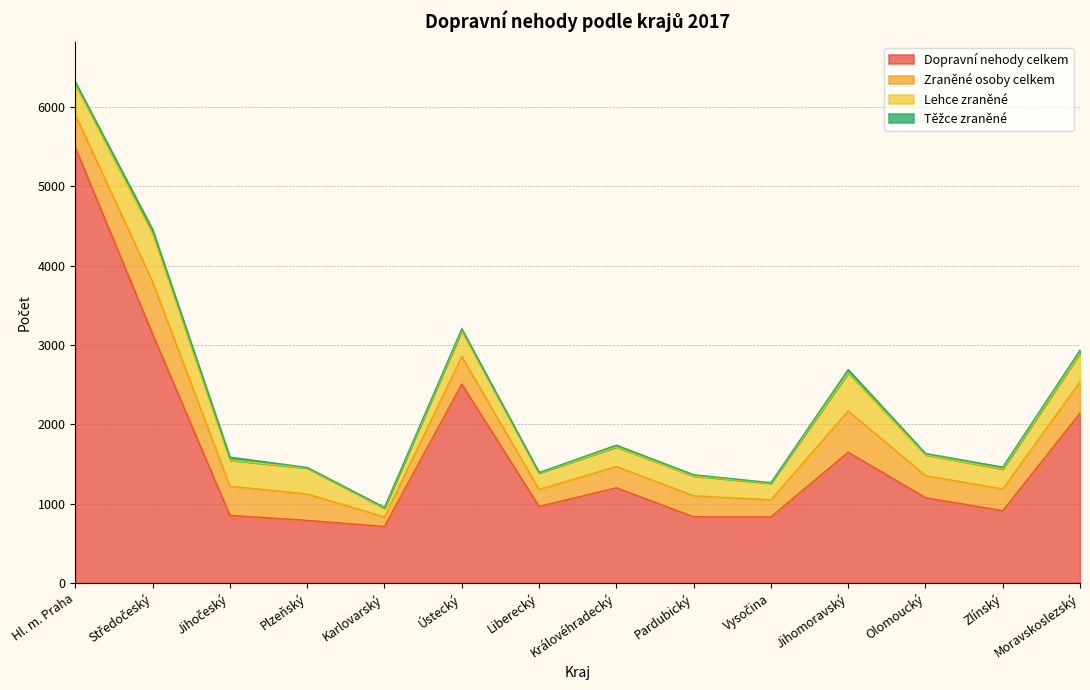

True or false: Dopravní nehody celkem and Lehce zraněné cross at least once.

False